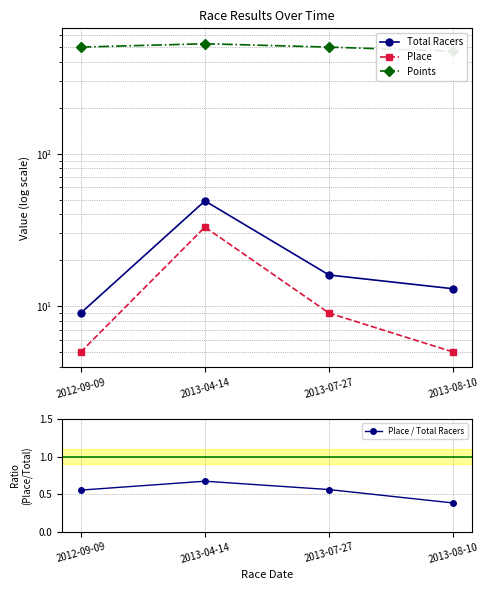

True or false: Place and Points intersect in this chart.

False